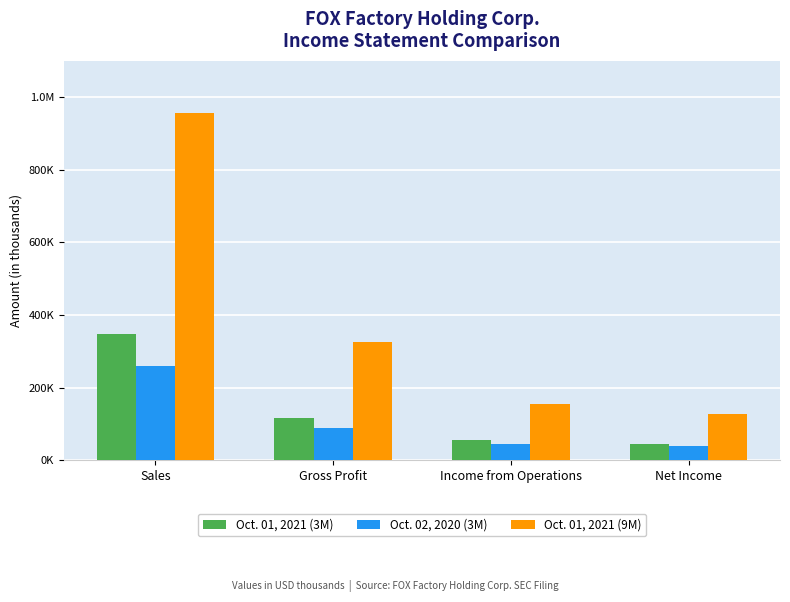

What is the difference between the highest and lowest values at Net Income?

88064